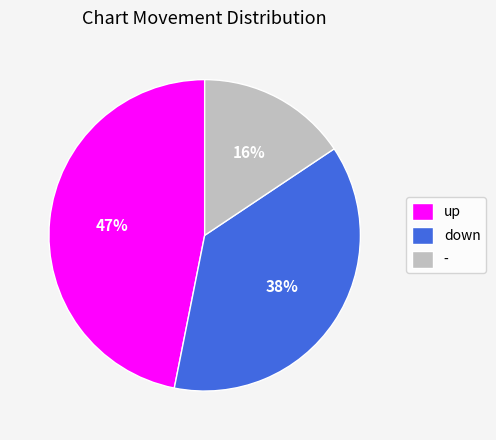

To the nearest percent, what is the difference between the - and down slice percentages?

22%